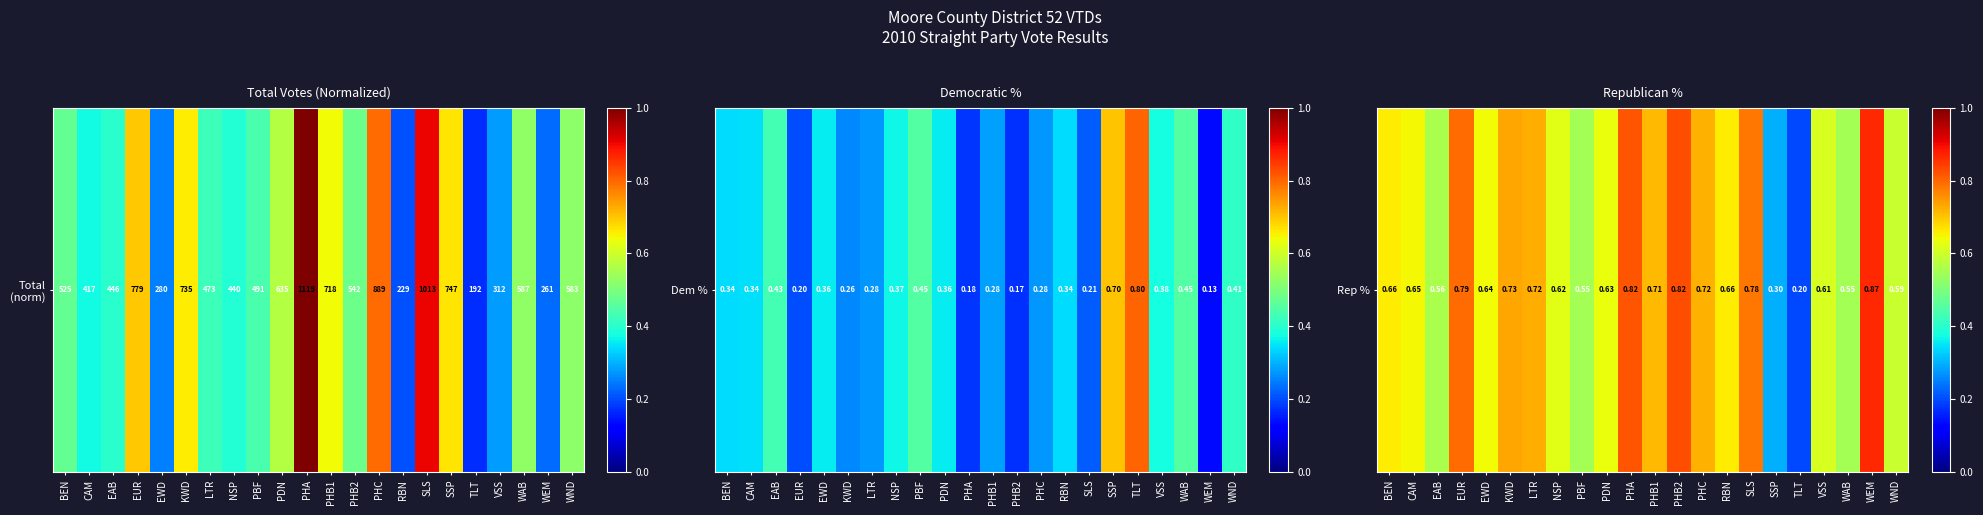

What is the greatest value displayed?

0.9